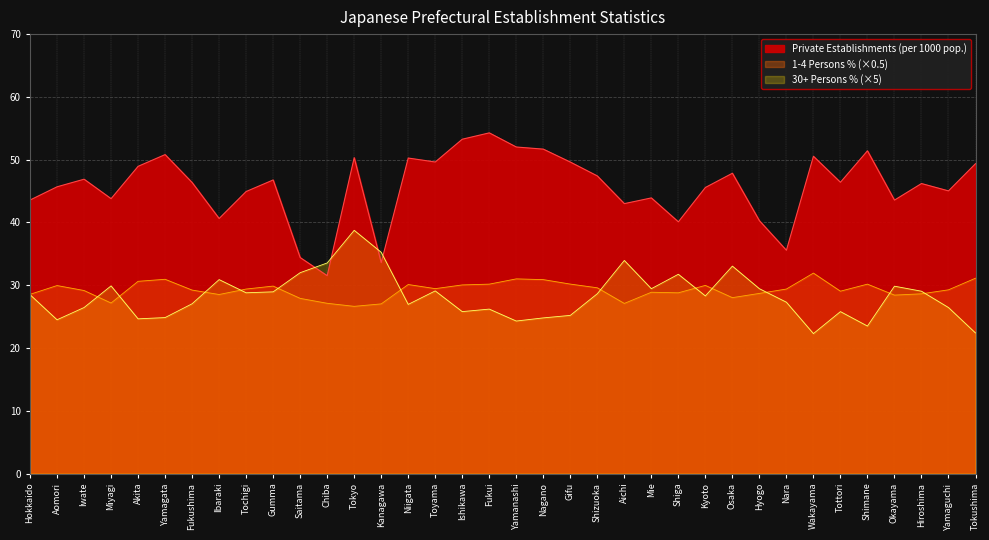

Does the chart display data point markers on the line(s)?

No